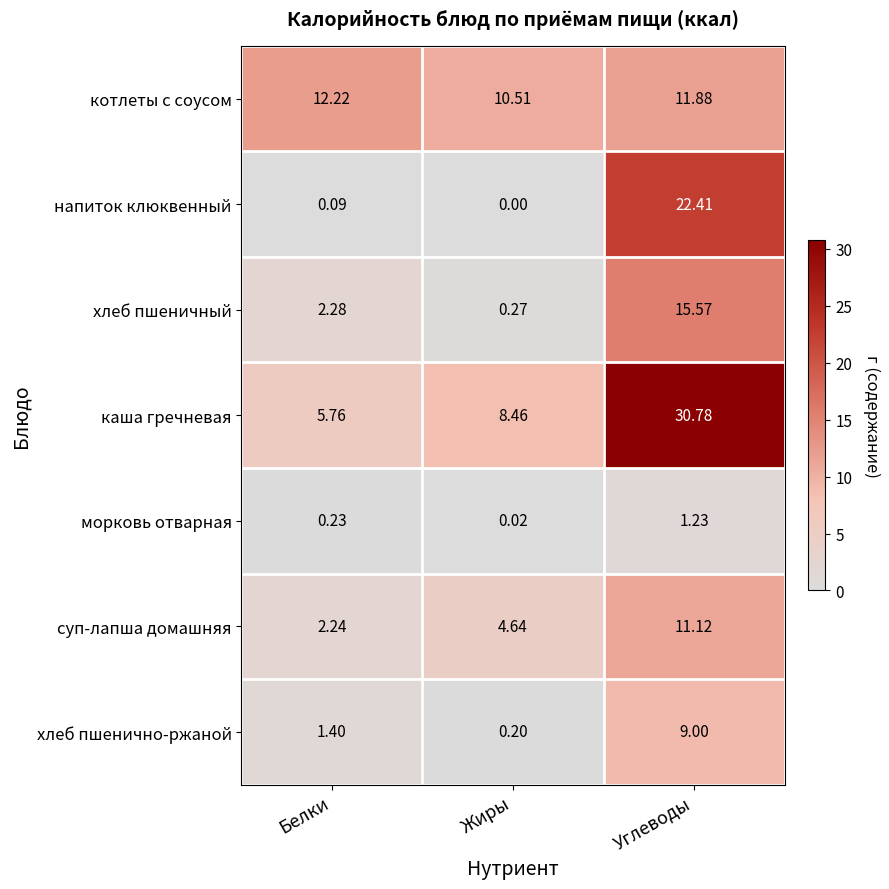

At Жиры, list the series in order from smallest to largest.

напиток клюквенный, морковь отварная, хлеб пшенично-ржаной, хлеб пшеничный, суп-лапша домашняя, каша гречневая, котлеты с соусом